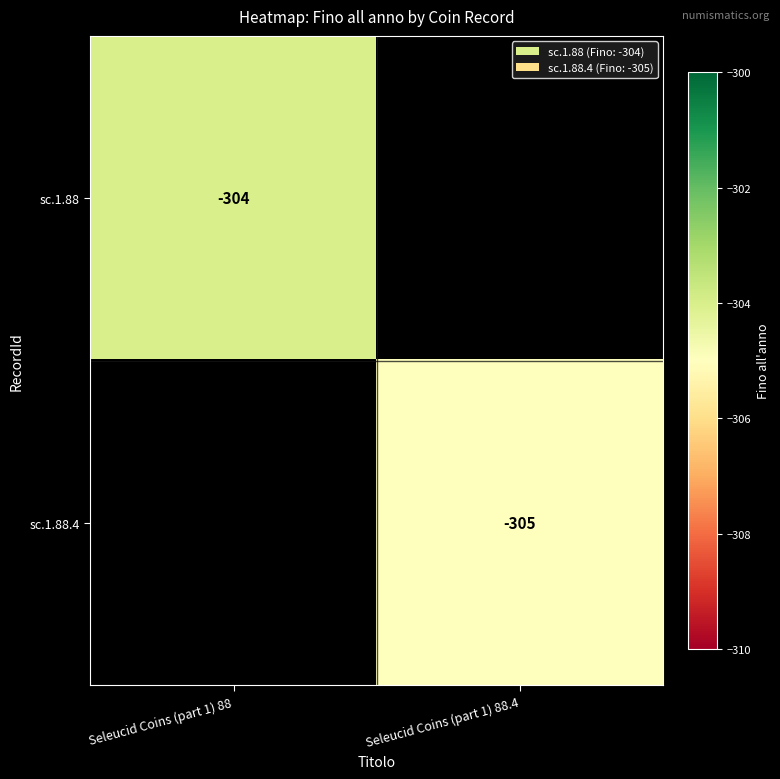

How many distinct data groups are displayed?

2